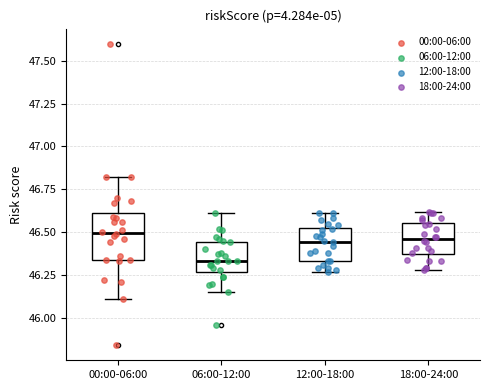

Which box's median line is the lowest?

06:00-12:00